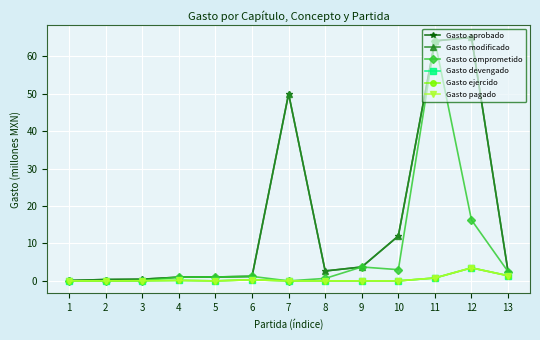

Does the chart have visible grid lines?

Yes